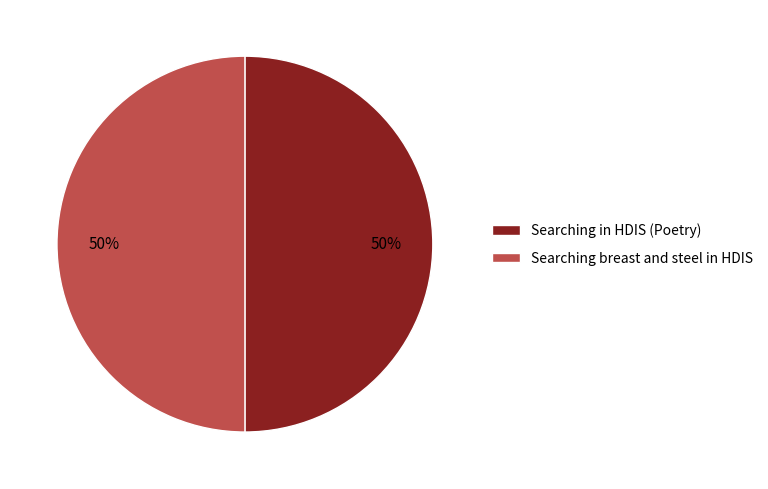

The Searching in HDIS (Poetry) slice represents 50% of the pie. True or false?

True